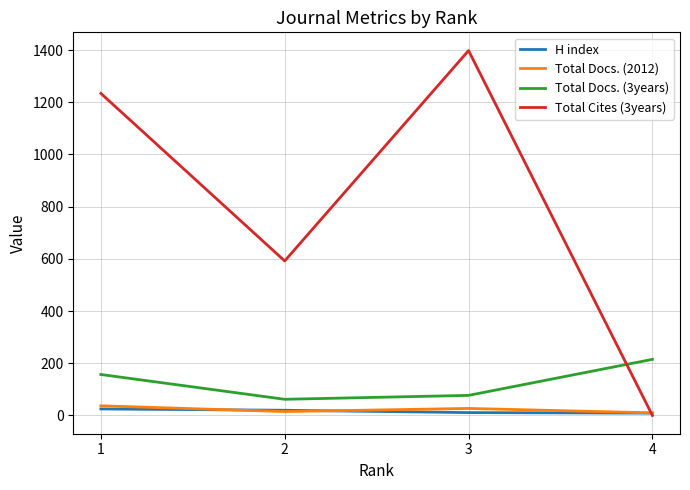

What is the difference between the second highest and minimum values in the Total Docs. (2012) series?

17